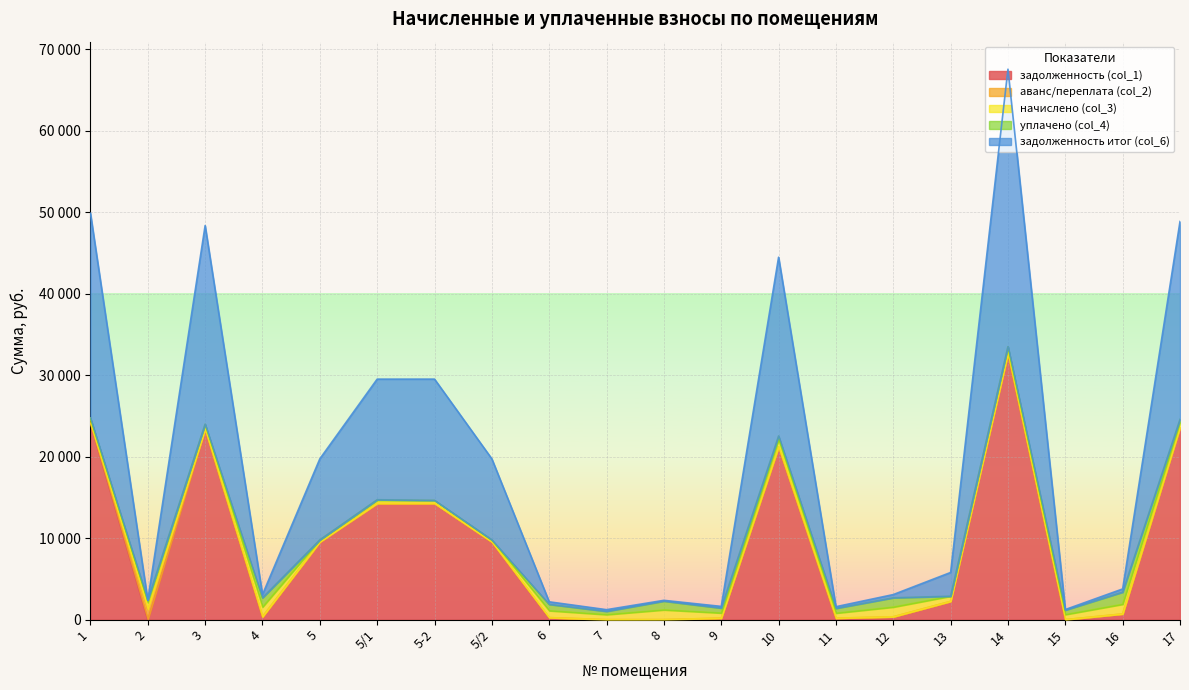

Between 5-2 and 10, which is larger?

10